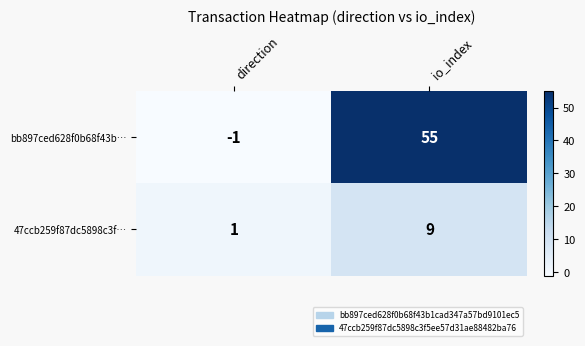

Is it true that bb897ced628f0b68f43b… equals -1 at direction?

True